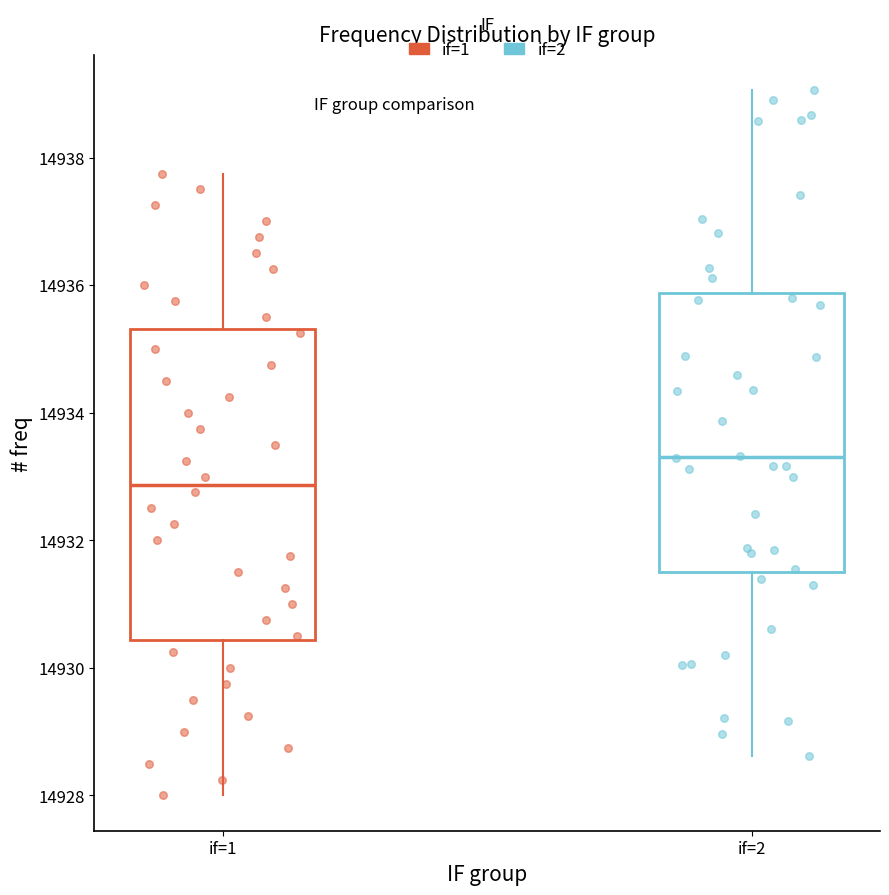

Which box is the tallest, from its lower edge to its upper edge?

if=1